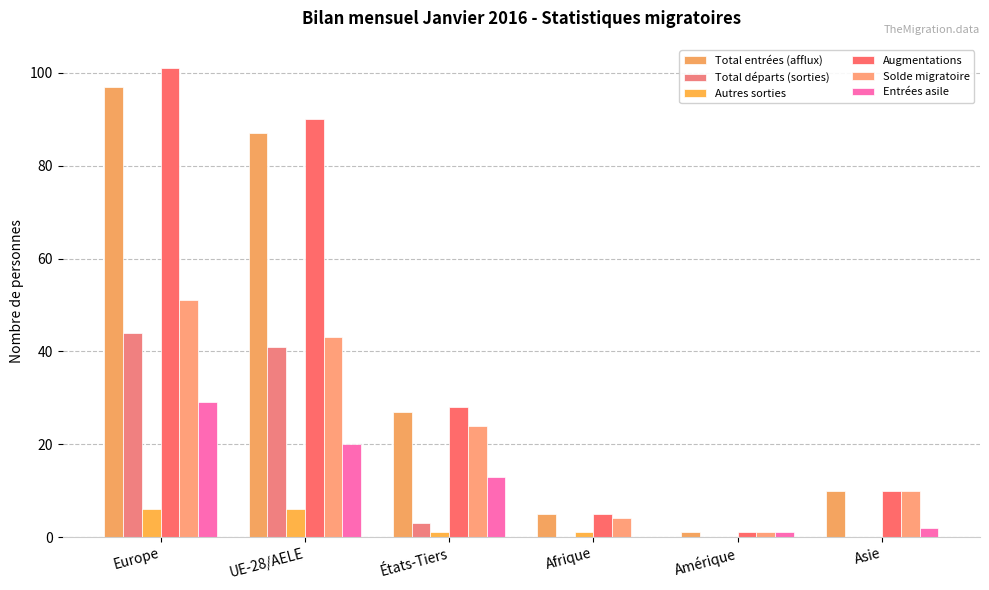

Are the bars horizontal?

No